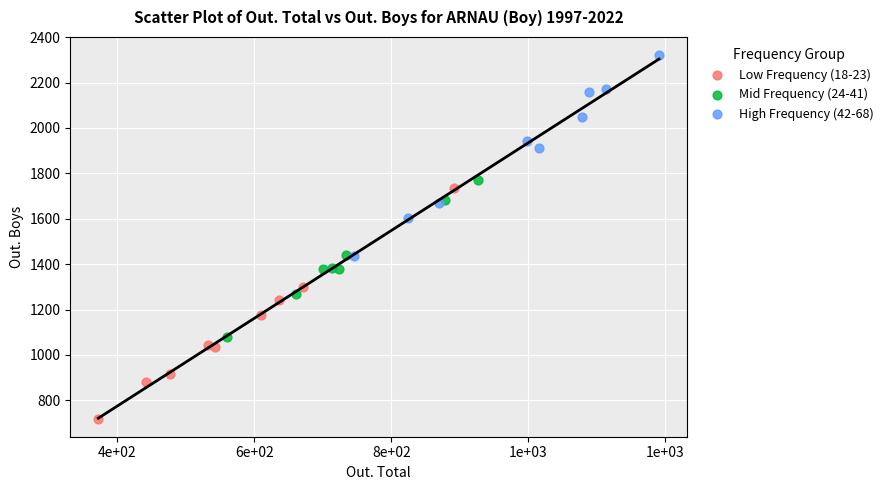

Which series reaches the minimum Y coordinate?

Low Frequency (18-23)